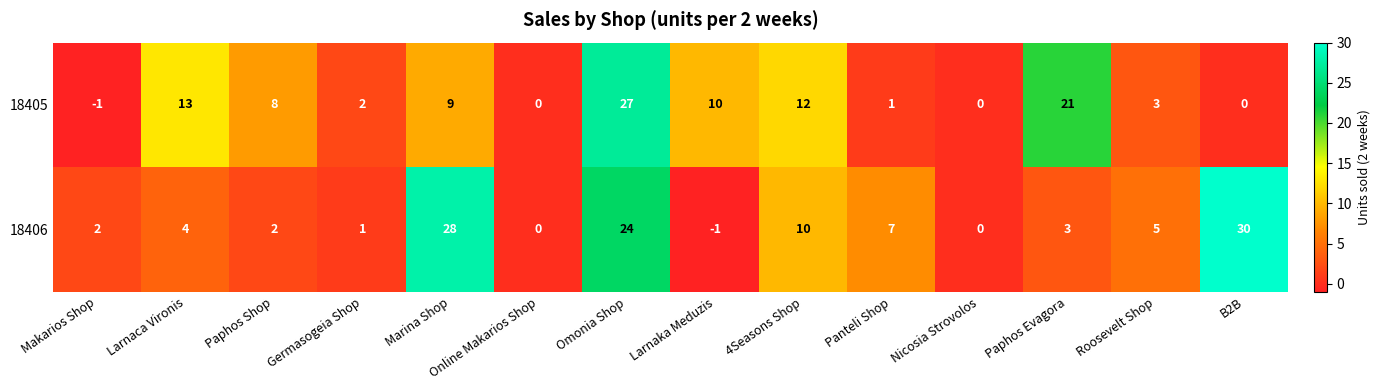

What is the spread (max minus min) of values at Germasogeia Shop?

1